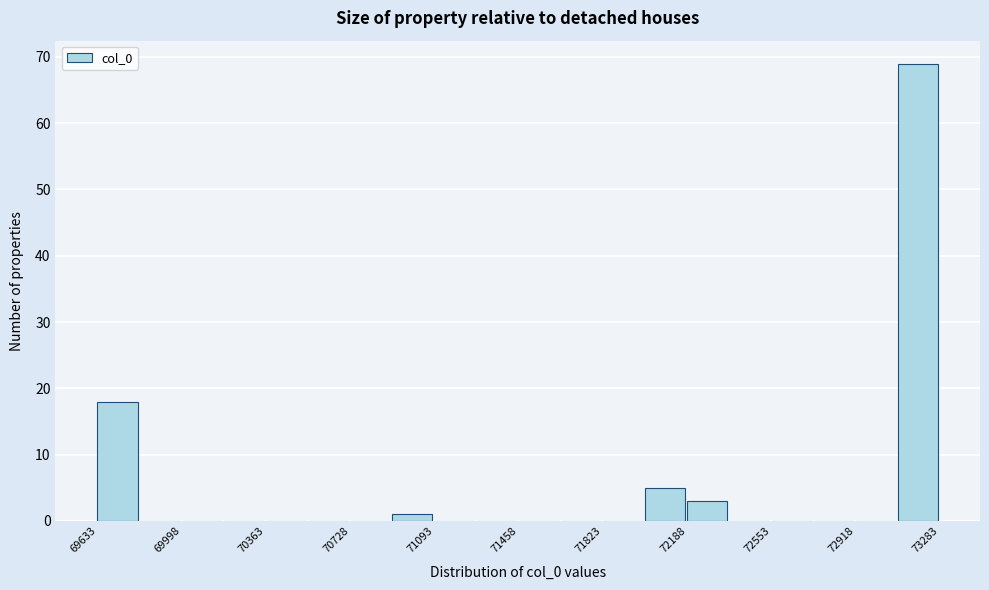

Around what value on the x-axis is the tallest bar? Give the approximate position of its centre, as read against the axis.

73200